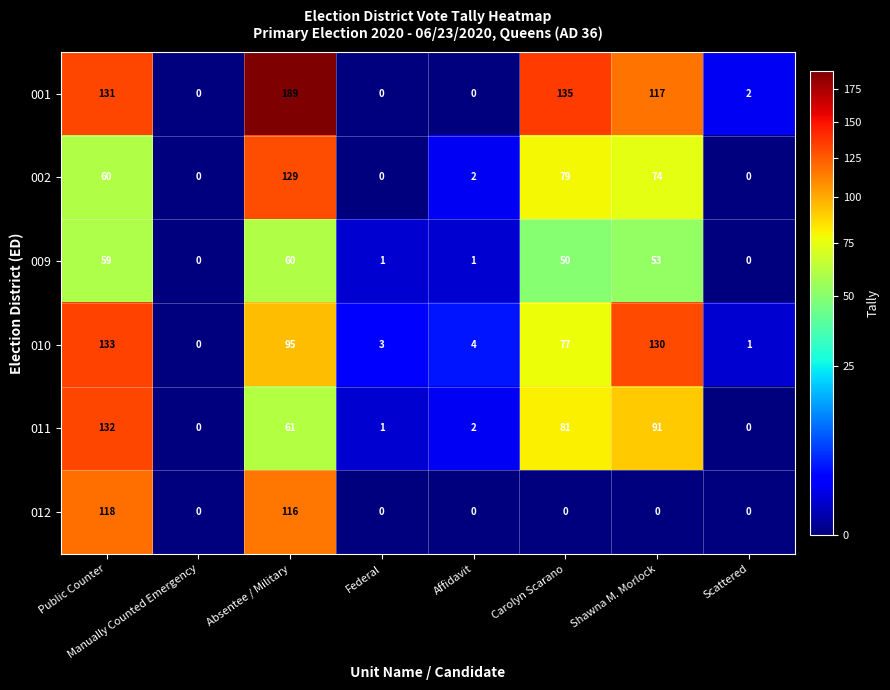

Which category has the lowest value in the 010 series?

Manually Counted Emergency